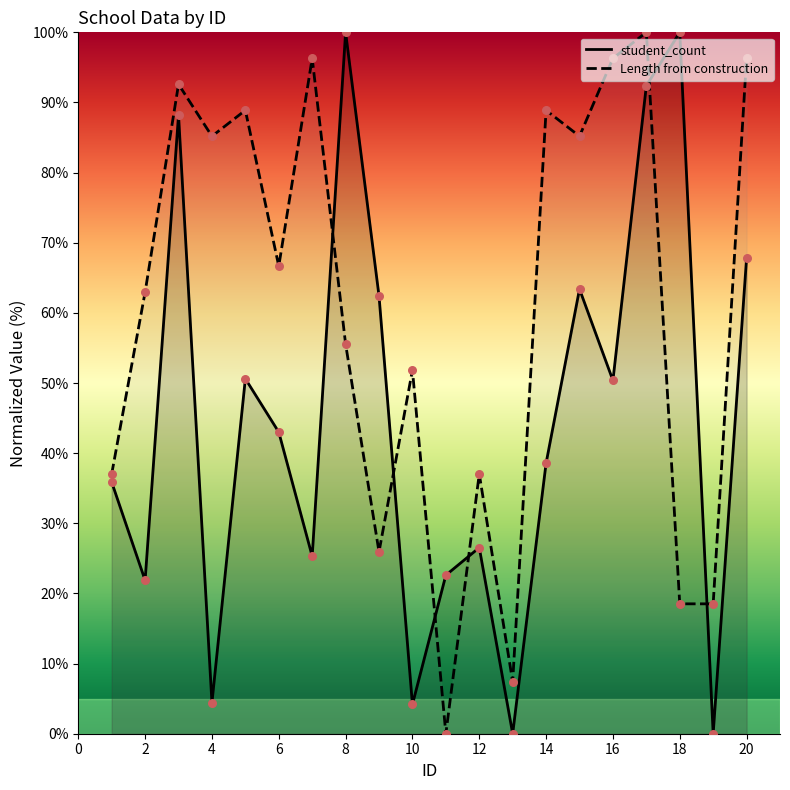

Which series has the largest total across all categories?

Length from construction